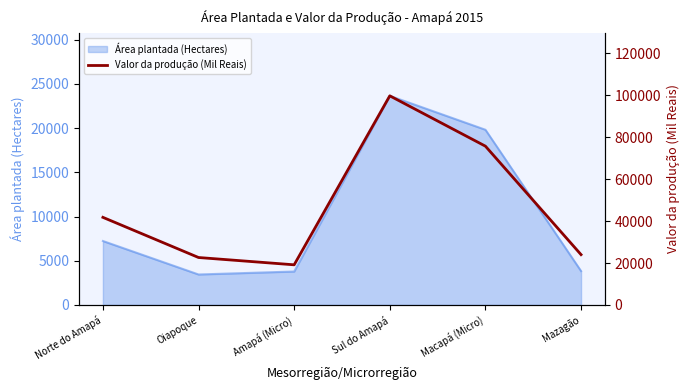

True or false: the data has more than 1 interior local peaks.

False